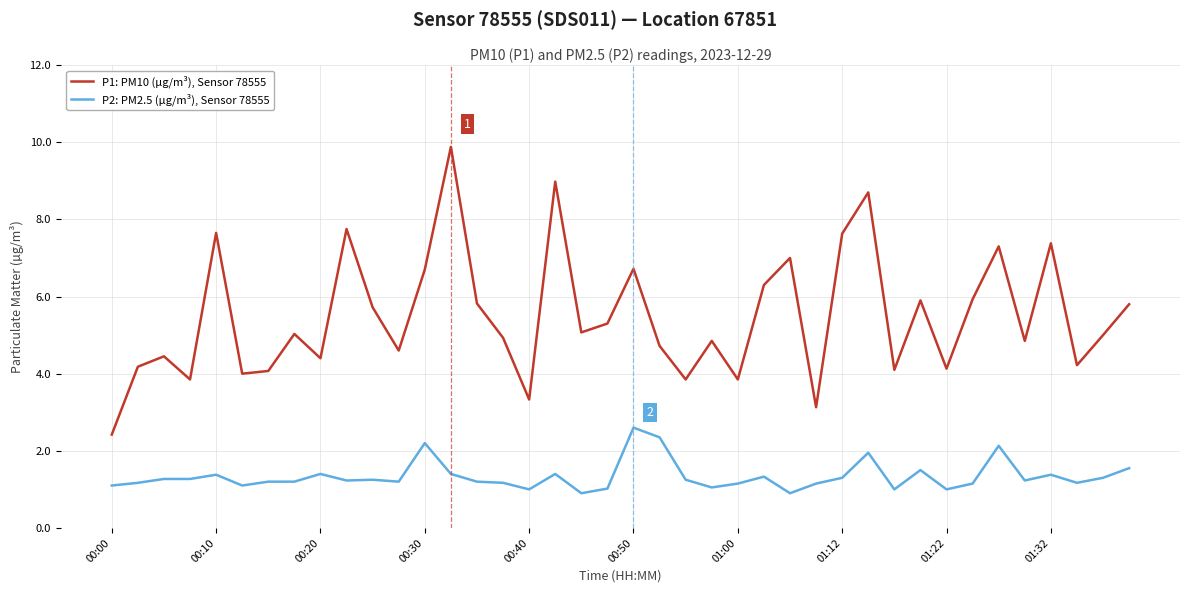

Which series has the largest total across all categories?

P1: PM10 (µg/m³), Sensor 78555